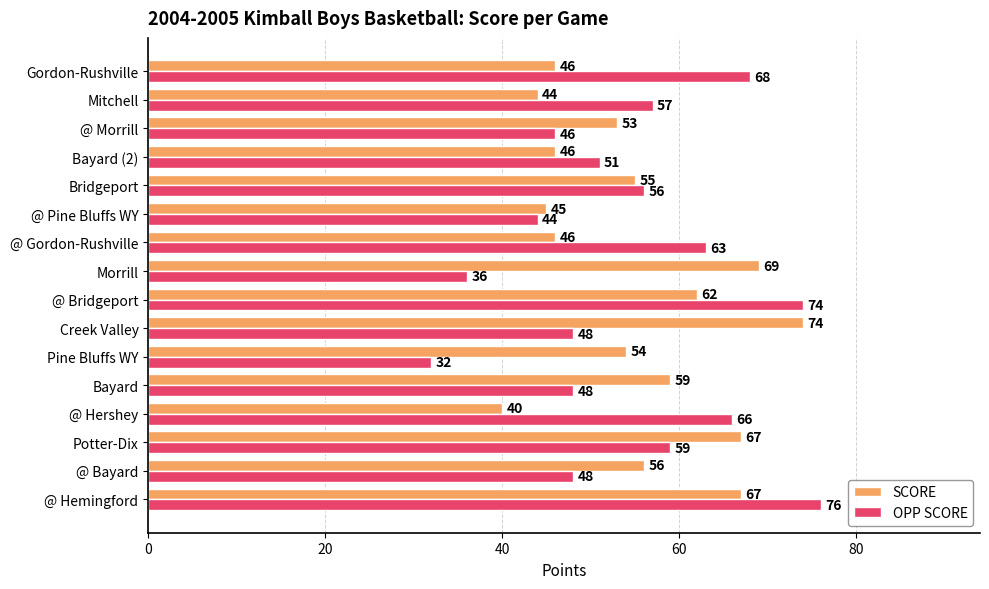

At how many categories does at least one series exceed 37?

16